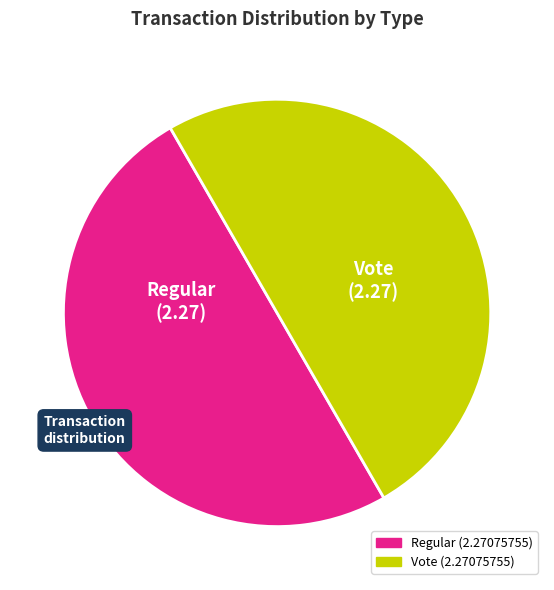

Is it true that Vote is 65% of the pie?

False